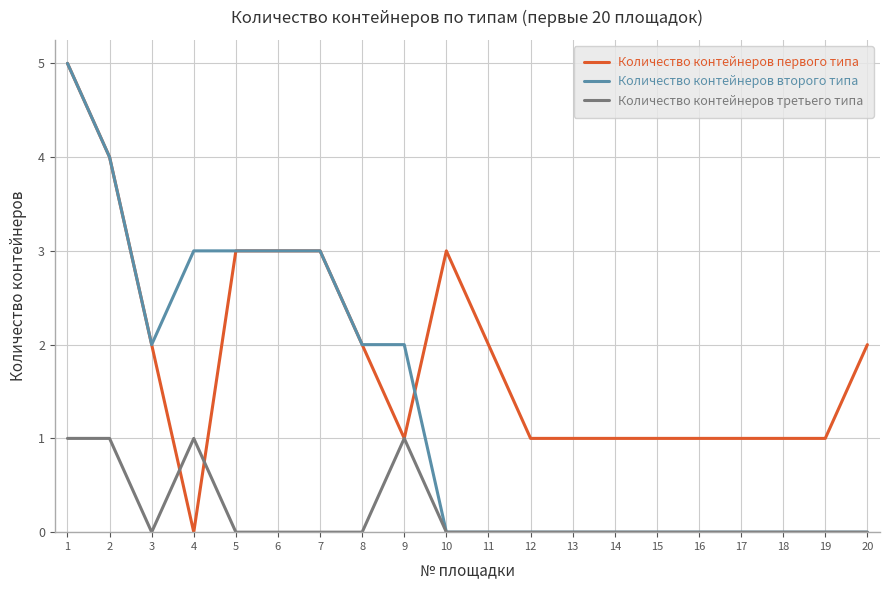

What is the spread (max minus min) of values at 6?

3